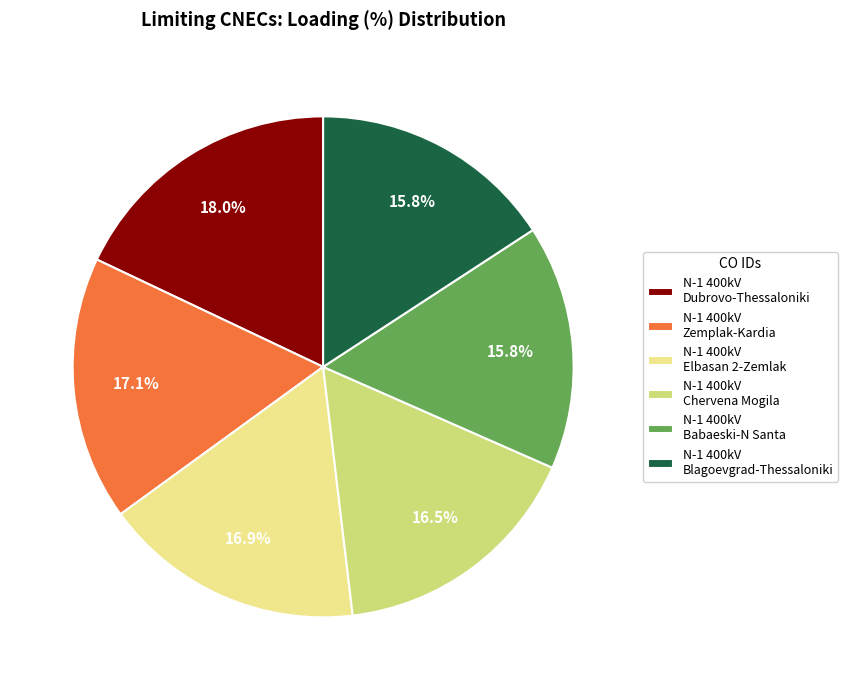

What is the total percentage of N-1 400kV Chervena Mogila and N-1 400kV Babaeski-N Santa?

32.3%